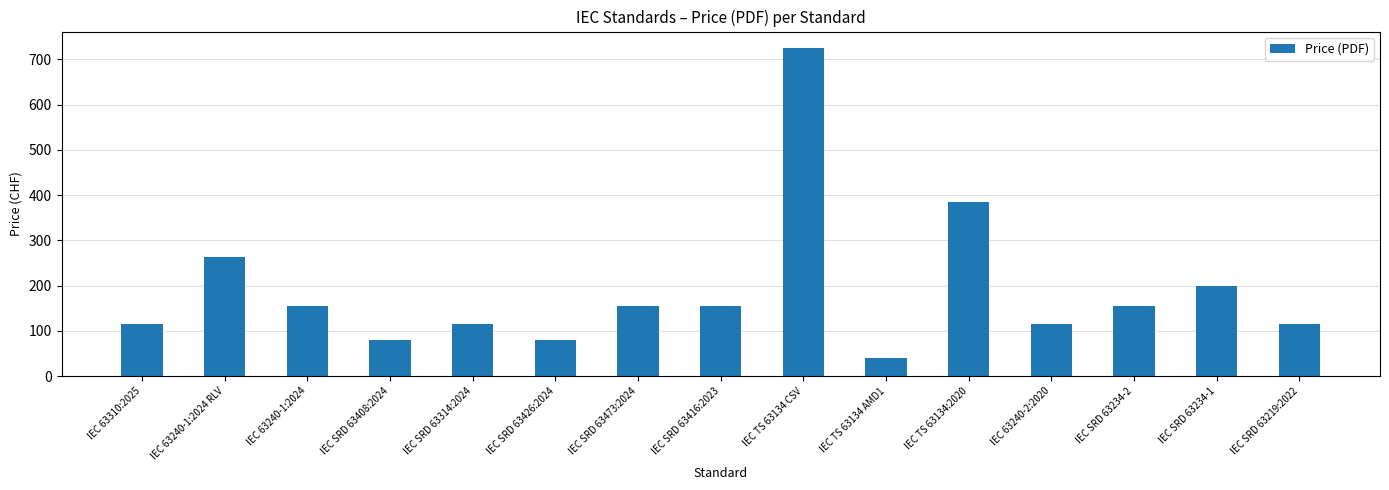

The chart shows a value of 80 at IEC SRD 63408:2024. True or false?

True